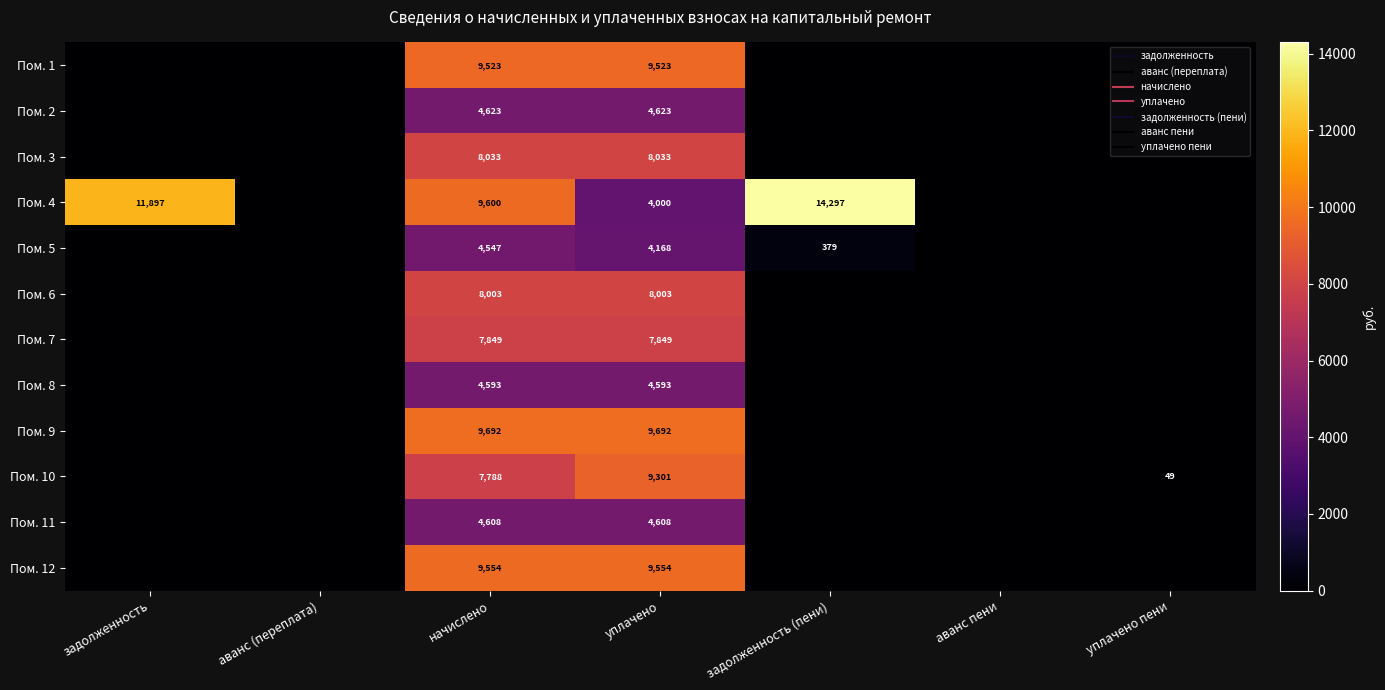

Is it true that Пом. 5 equals 2864.3 at аванс (переплата)?

False